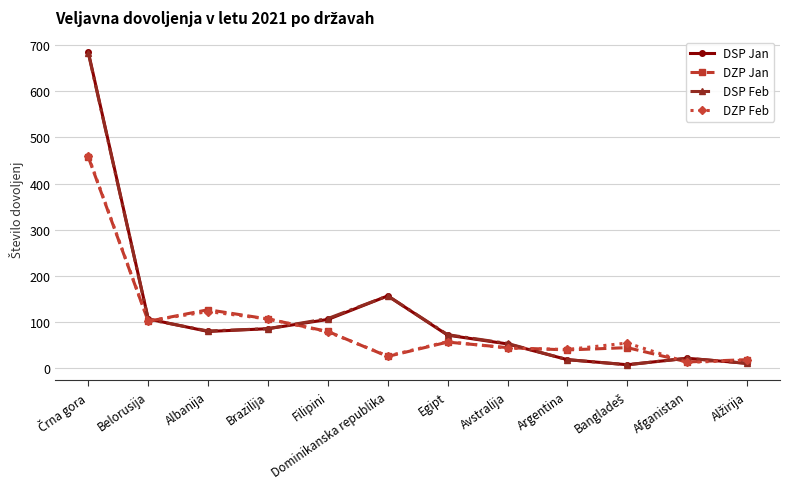

In DSP Feb, how many points are higher than both neighbors (excluding endpoints)?

2